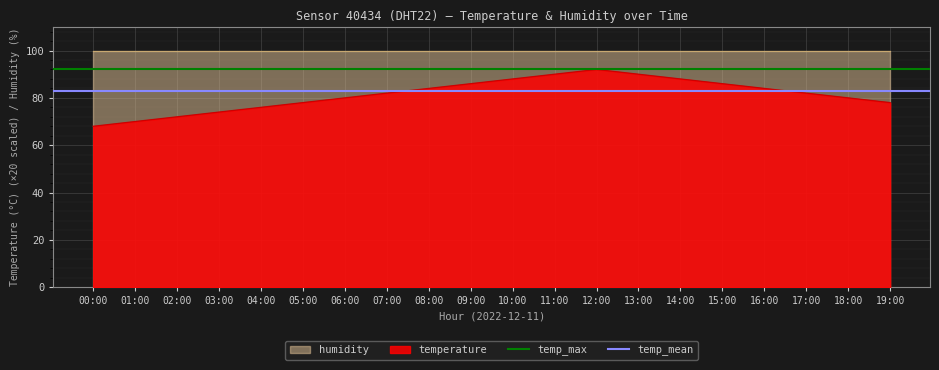

What is the lowest value of the temperature series?

68